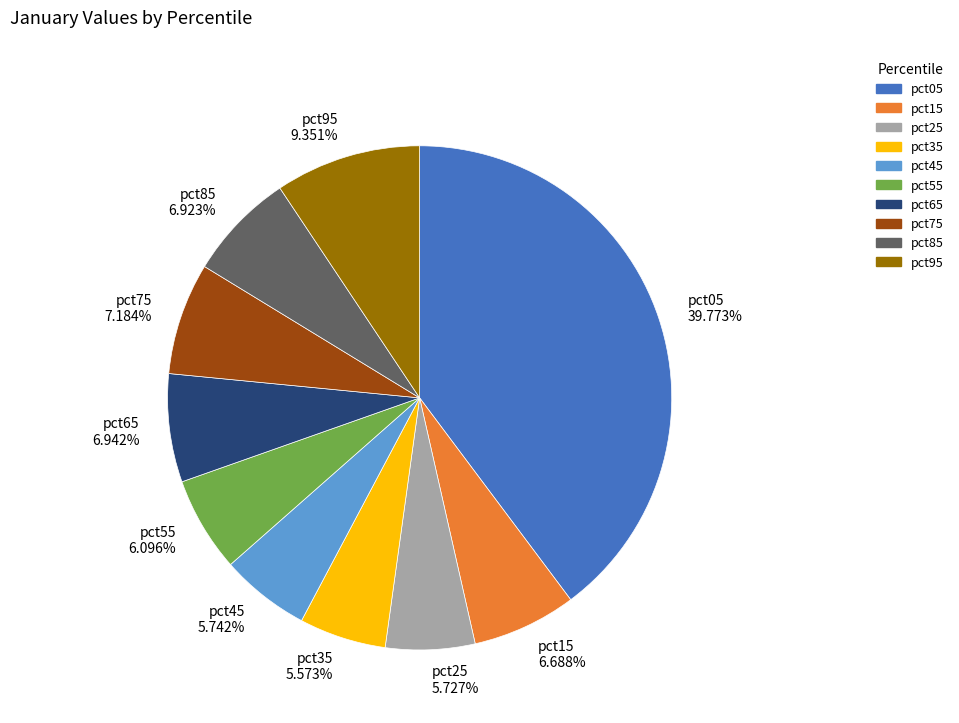

To the nearest percent, what is the difference between the pct85 and pct05 slice percentages?

33%